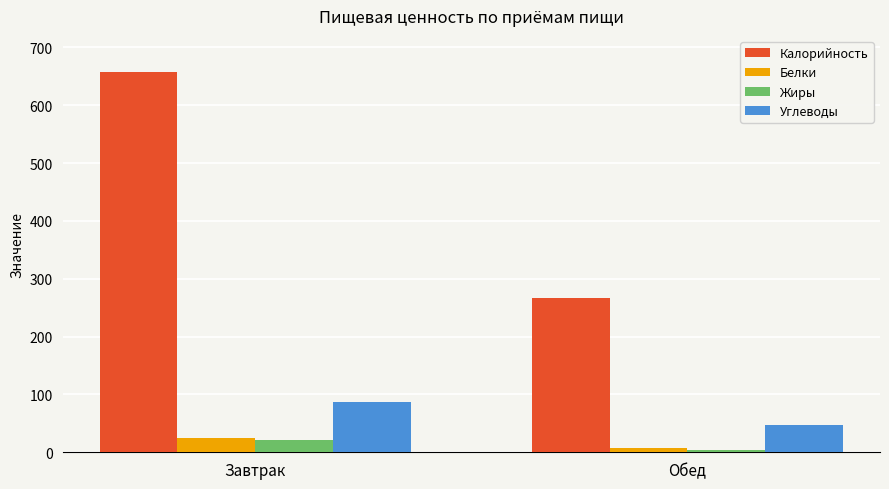

What is the approximate value of Жиры at Обед?

3.7